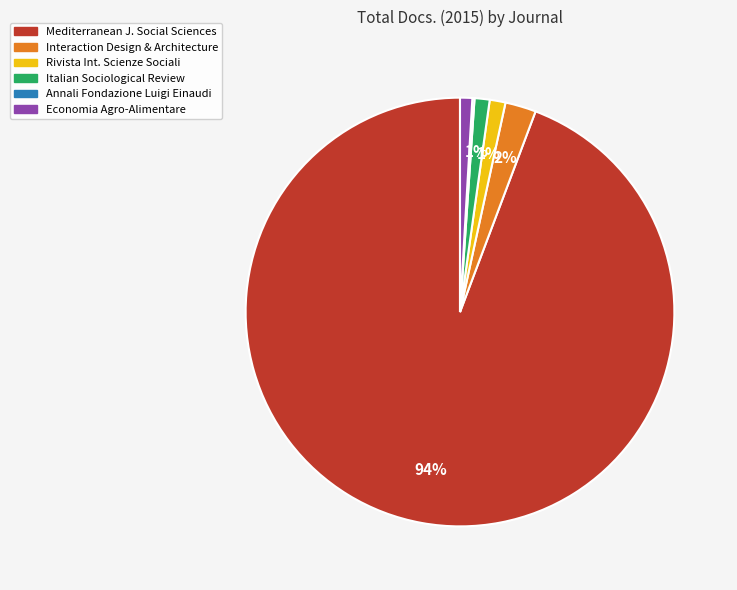

Is there any slice that represents more than half of the pie?

Yes